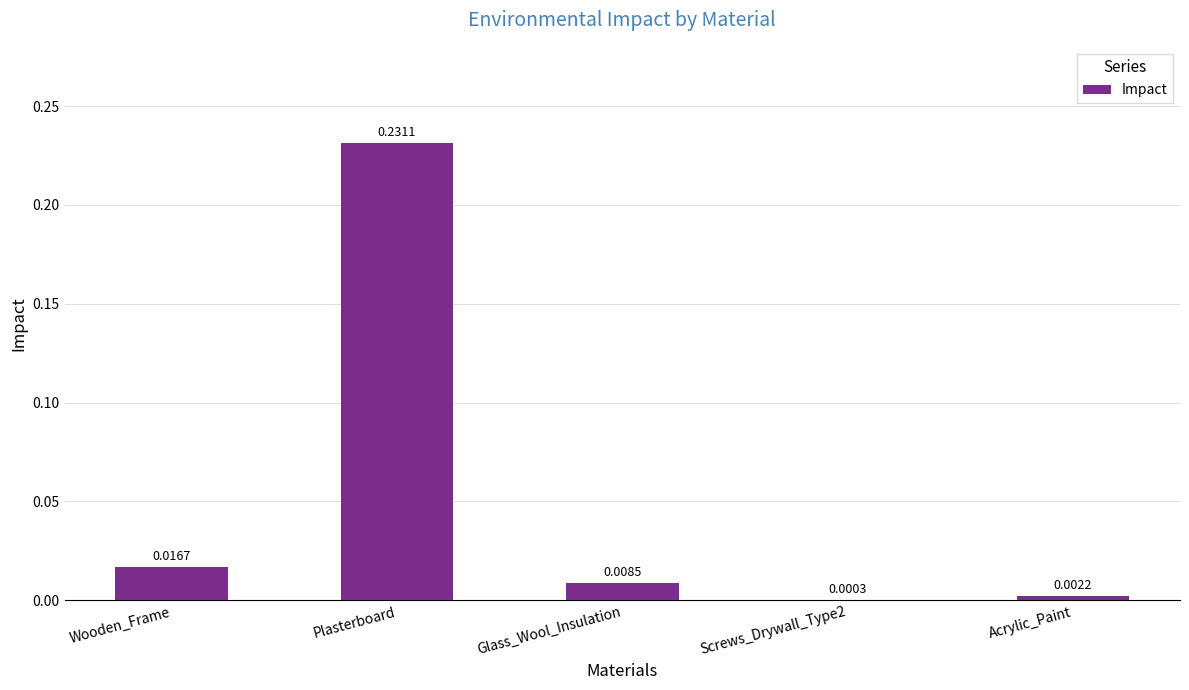

Which label corresponds to the largest value in the chart?

Plasterboard